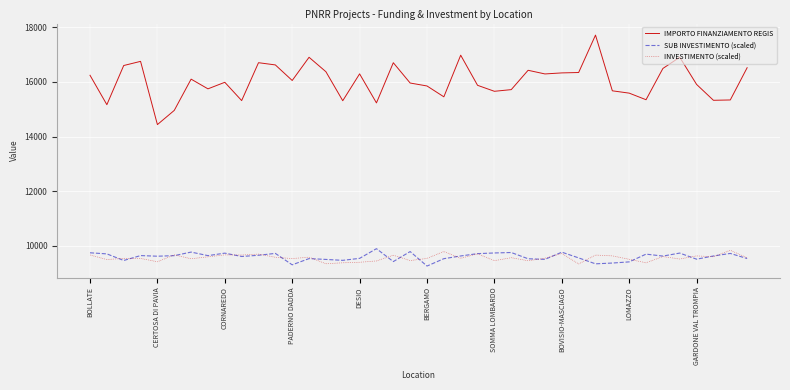

True or false: SUB INVESTIMENTO (scaled) and IMPORTO FINANZIAMENTO REGIS intersect in this chart.

False